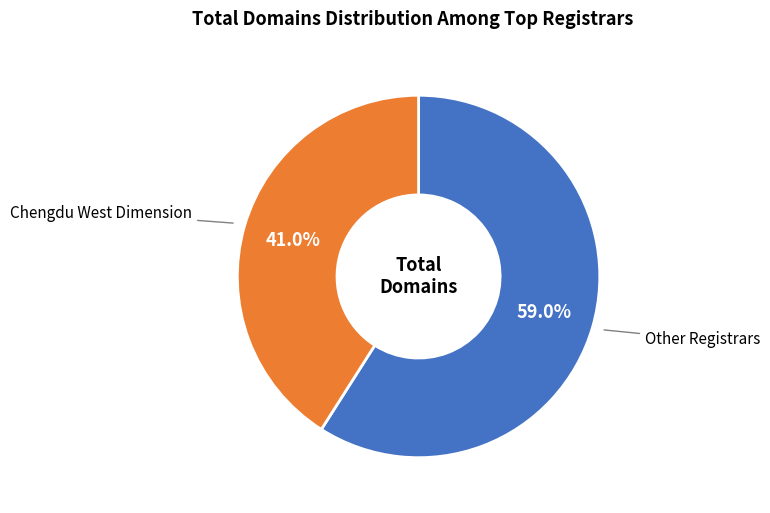

Is there any slice that represents more than half of the pie?

Yes